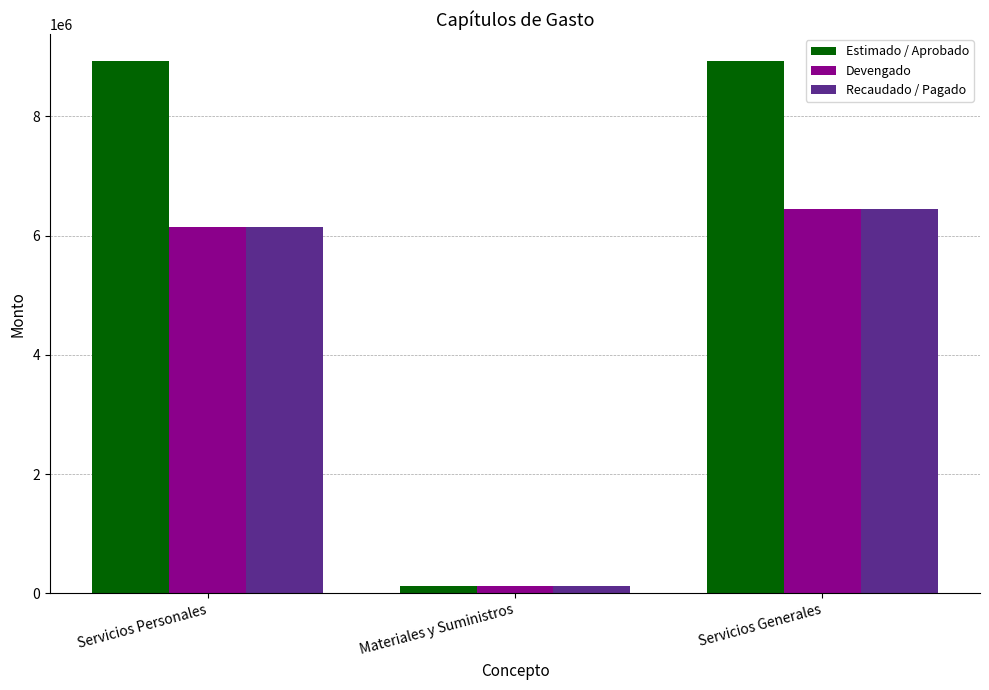

At which label does Devengado reach its minimum?

Materiales y Suministros